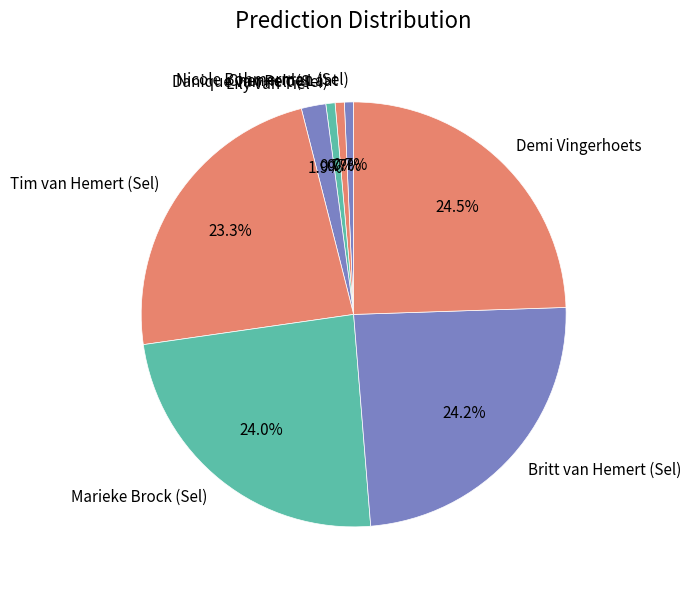

How much of the chart is everything except Tim van Hemert (Sel)?

76.7%